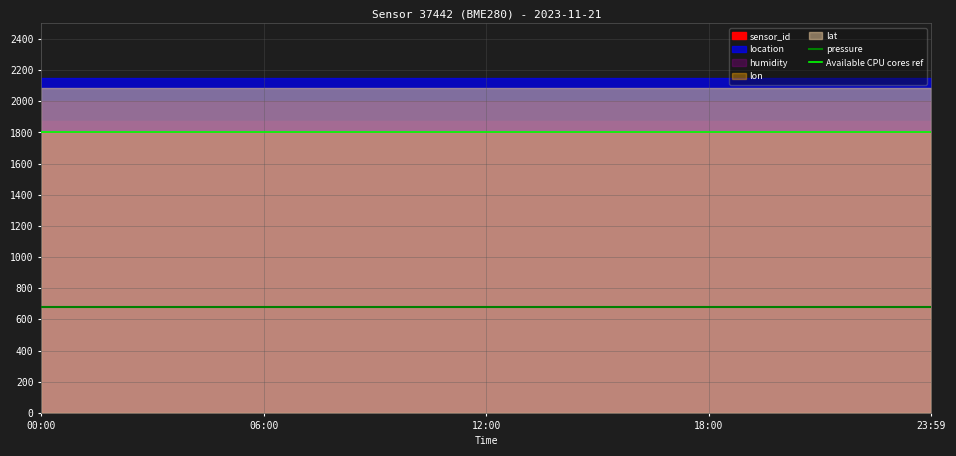

True or false: pressure and Available CPU cores ref intersect in this chart.

False